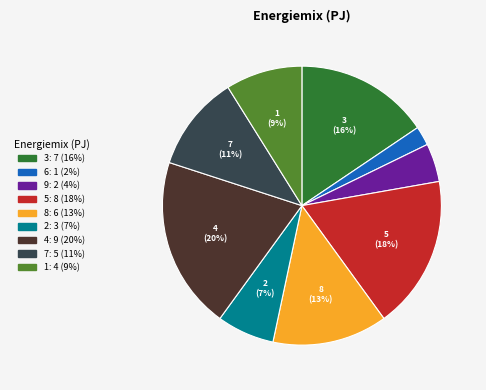

Is the sum of 6 and 9 greater than half?

No